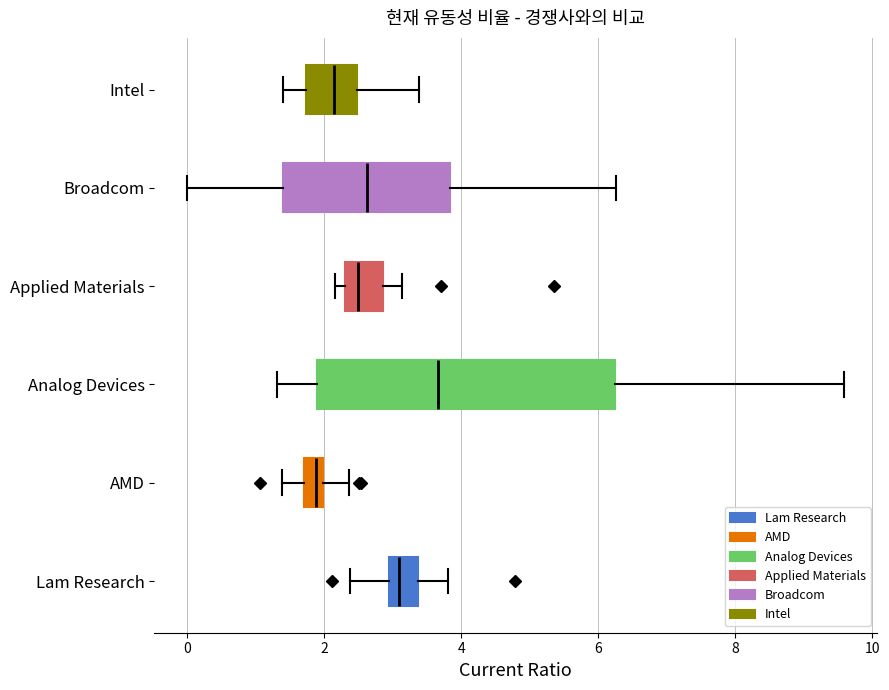

Where is the left edge of the box for Lam Research on the x-axis? The values are not printed on the chart, so give them approximately, as read against the axis.

3.0